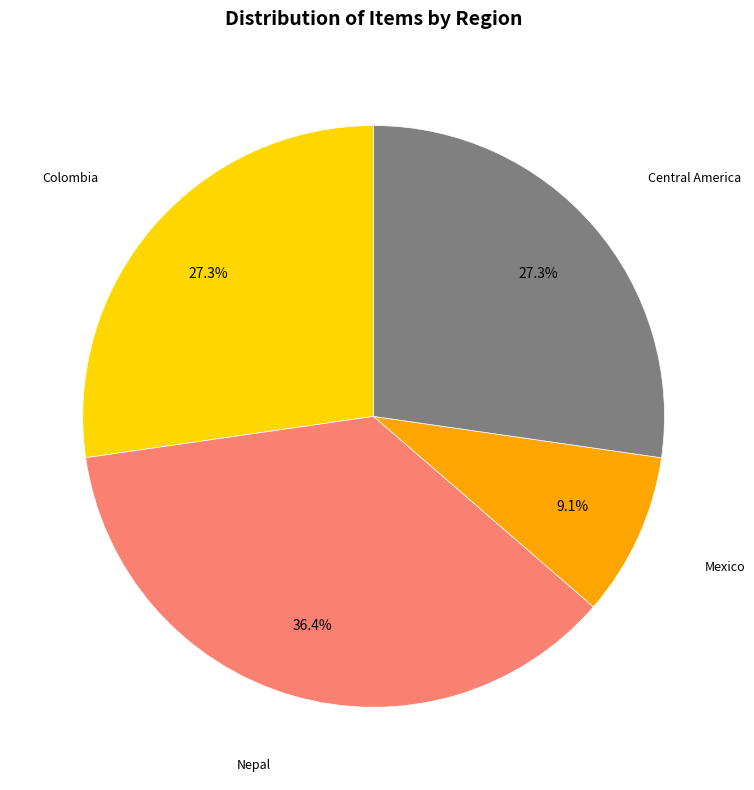

Is there a majority slice in this chart?

No